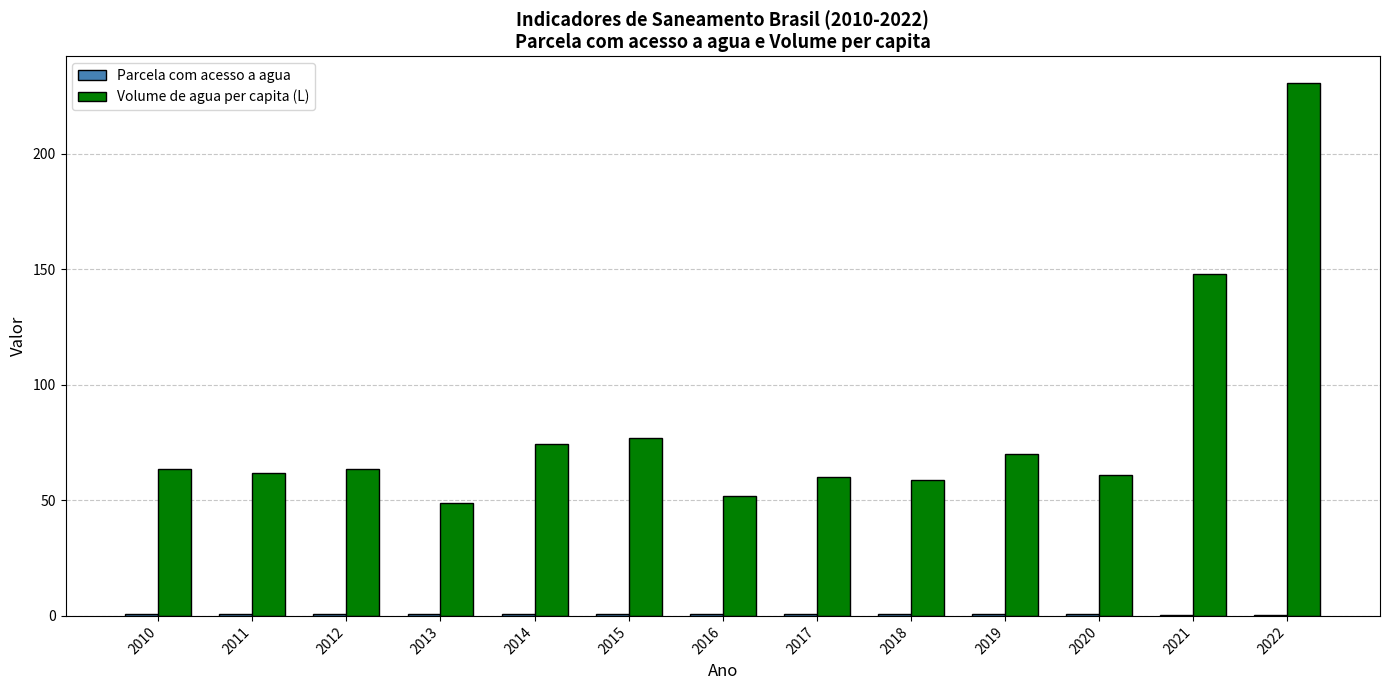

Where is Volume de agua per capita (L) nearest to the value 139?

2021